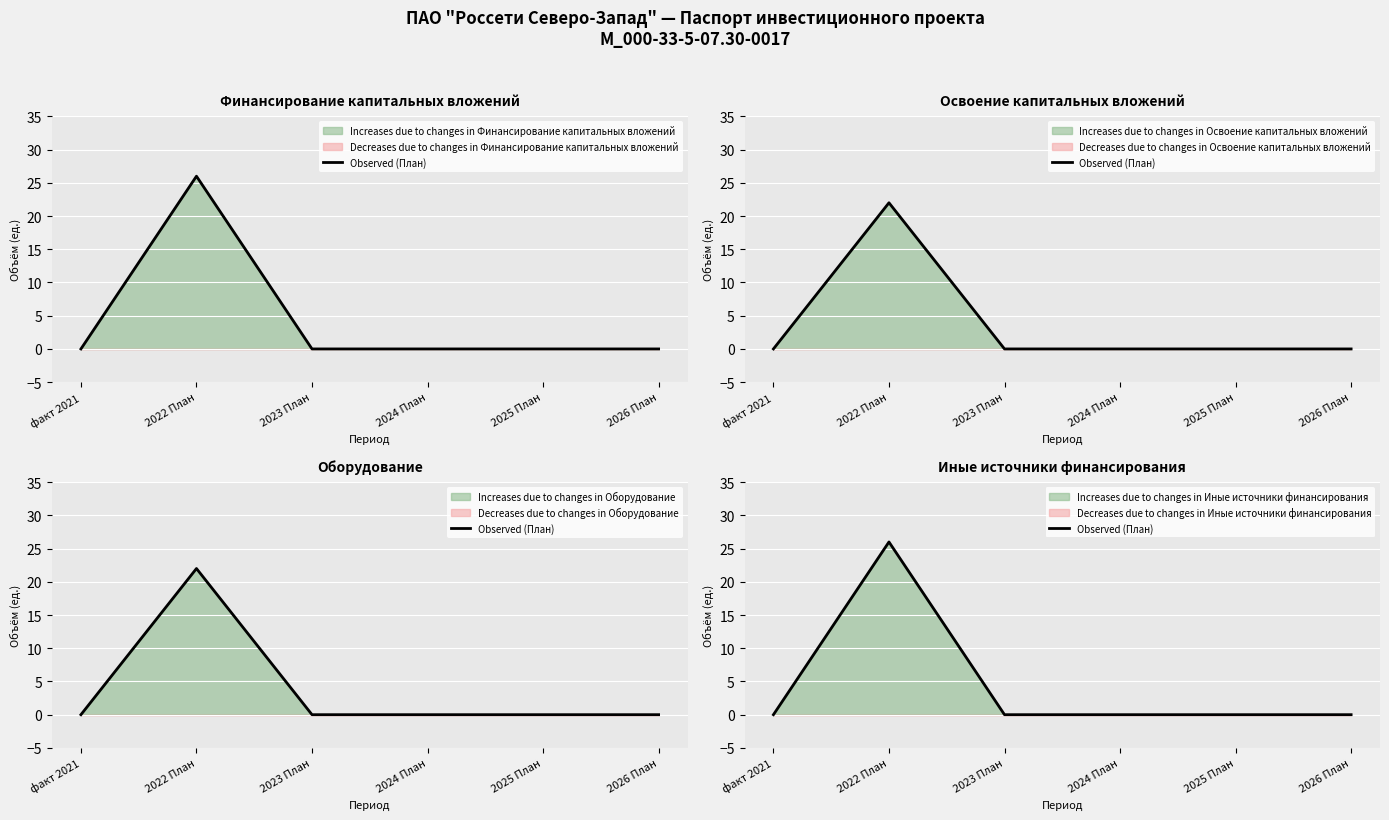

What is the difference between the maximum and second lowest values?

26